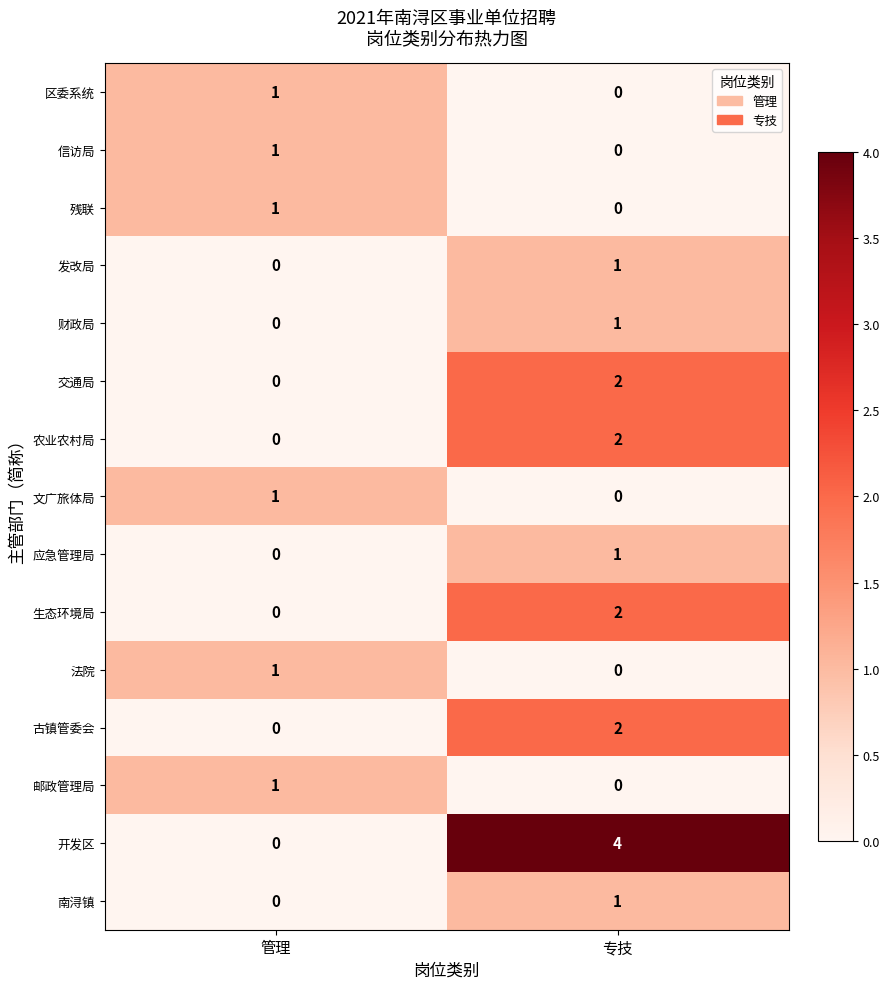

Reading right to left, transcribe all the data shown in this chart.

区委系统: 专技=0	管理=1
信访局: 专技=0	管理=1
残联: 专技=0	管理=1
发改局: 专技=1	管理=0
财政局: 专技=1	管理=0
交通局: 专技=2	管理=0
农业农村局: 专技=2	管理=0
文广旅体局: 专技=0	管理=1
应急管理局: 专技=1	管理=0
生态环境局: 专技=2	管理=0
法院: 专技=0	管理=1
古镇管委会: 专技=2	管理=0
邮政管理局: 专技=0	管理=1
开发区: 专技=4	管理=0
南浔镇: 专技=1	管理=0